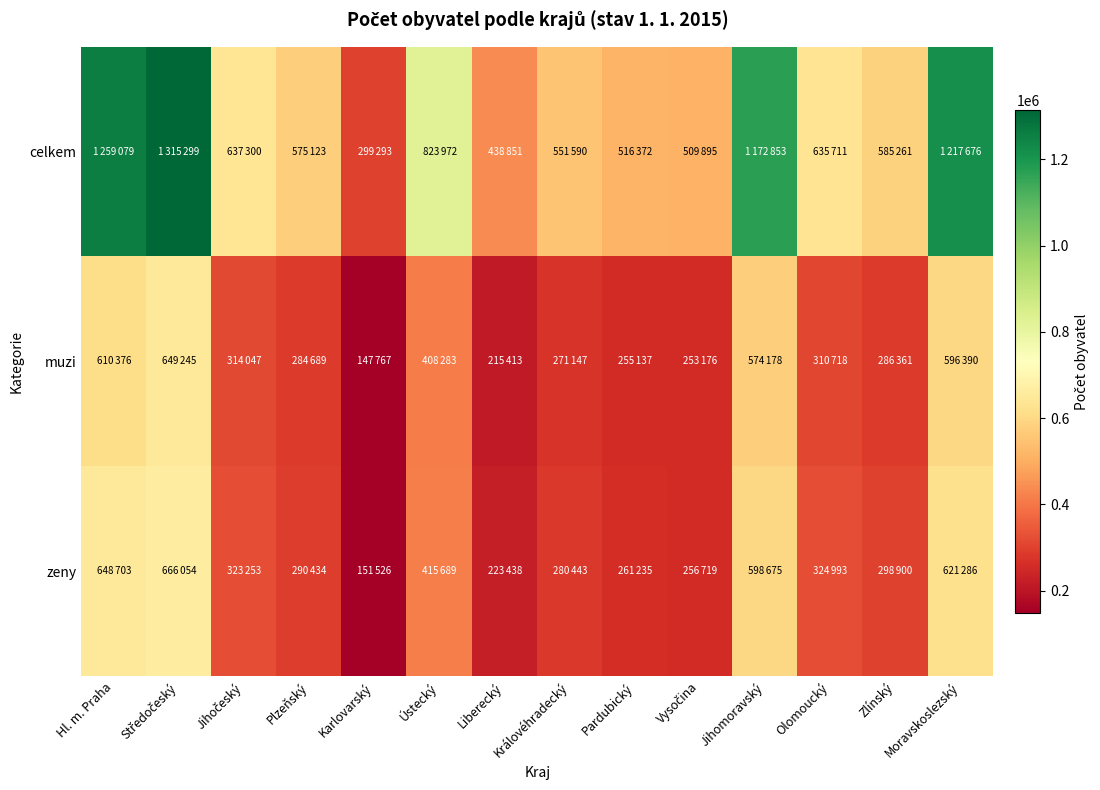

At which category does the chart reach its peak across all series?

Středočeský